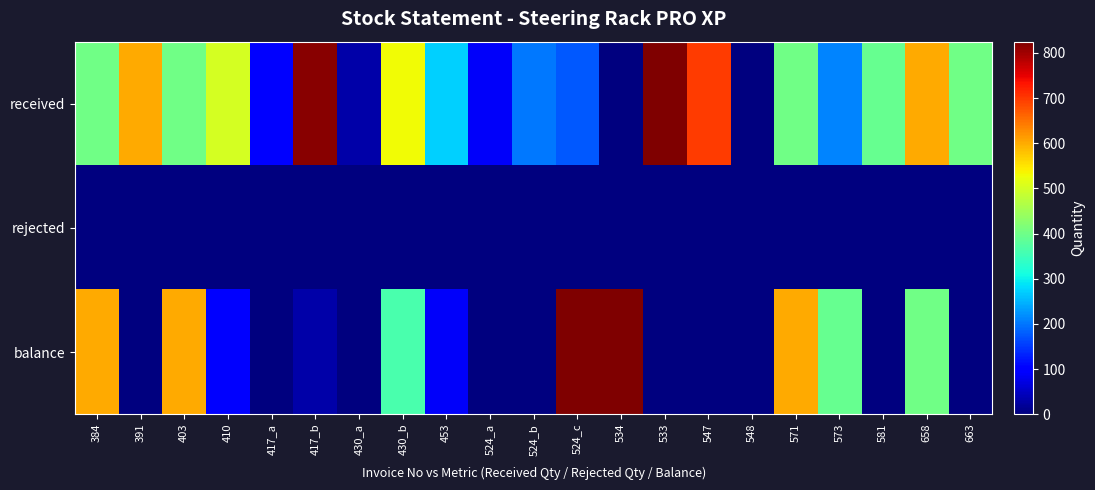

Which label corresponds to the smallest value in the chart?

534